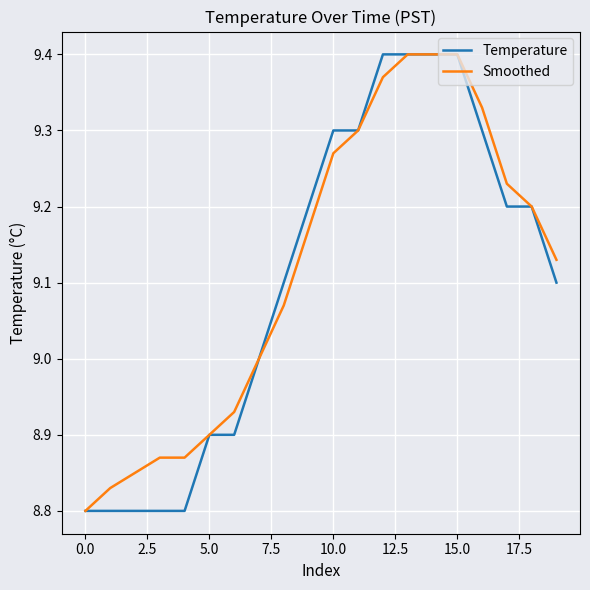

What is the minimum value for Smoothed?

8.8